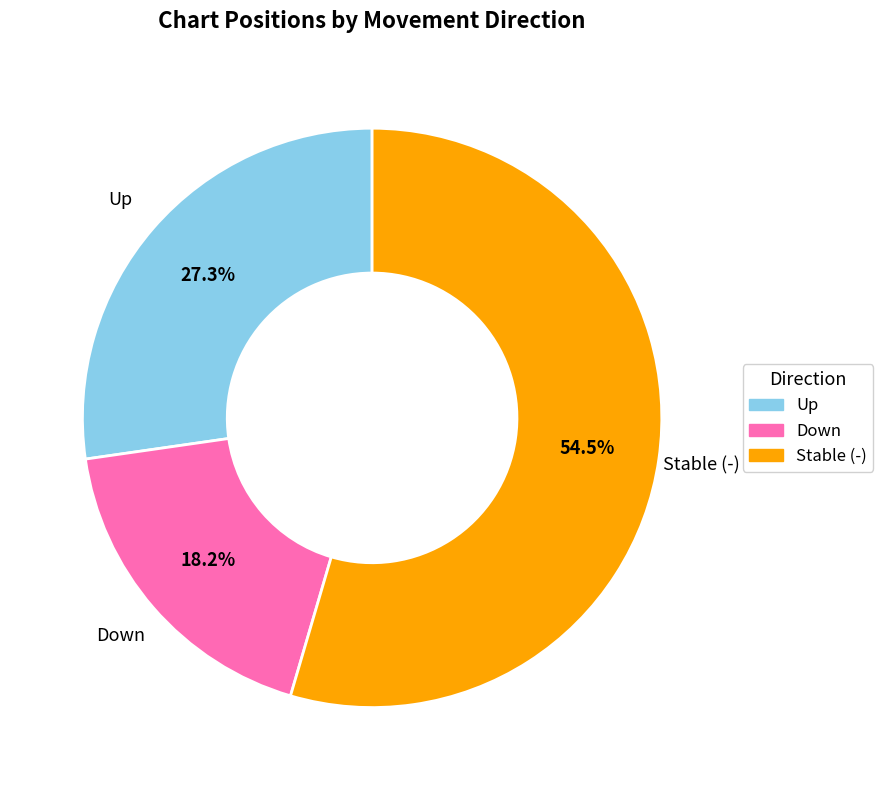

To the nearest percent, what is the difference between the largest and smallest slice percentages?

36%